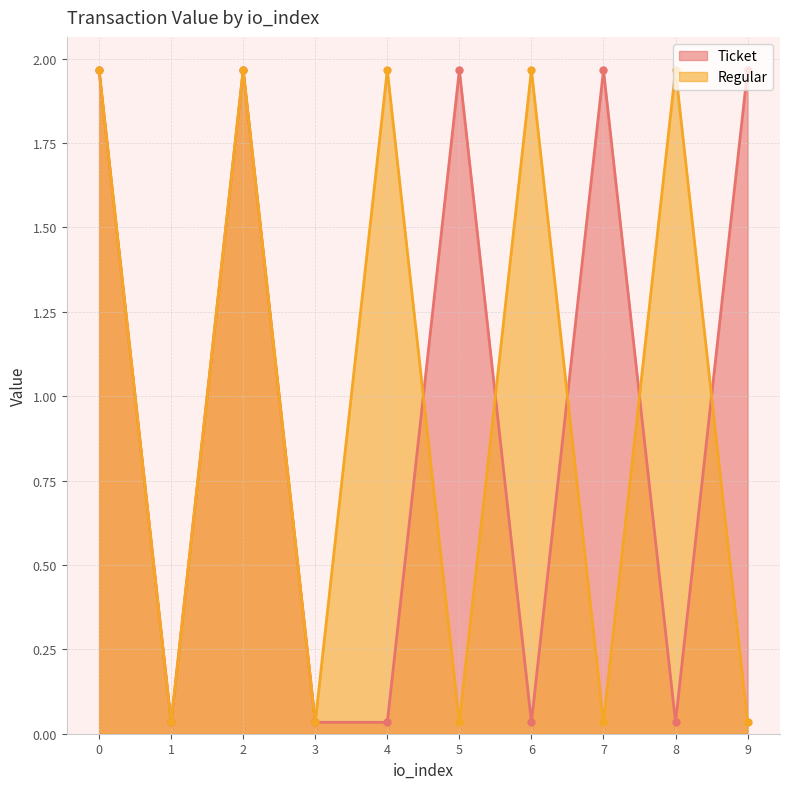

Is the value of Regular at 4 greater than the value of Ticket at 5?

No